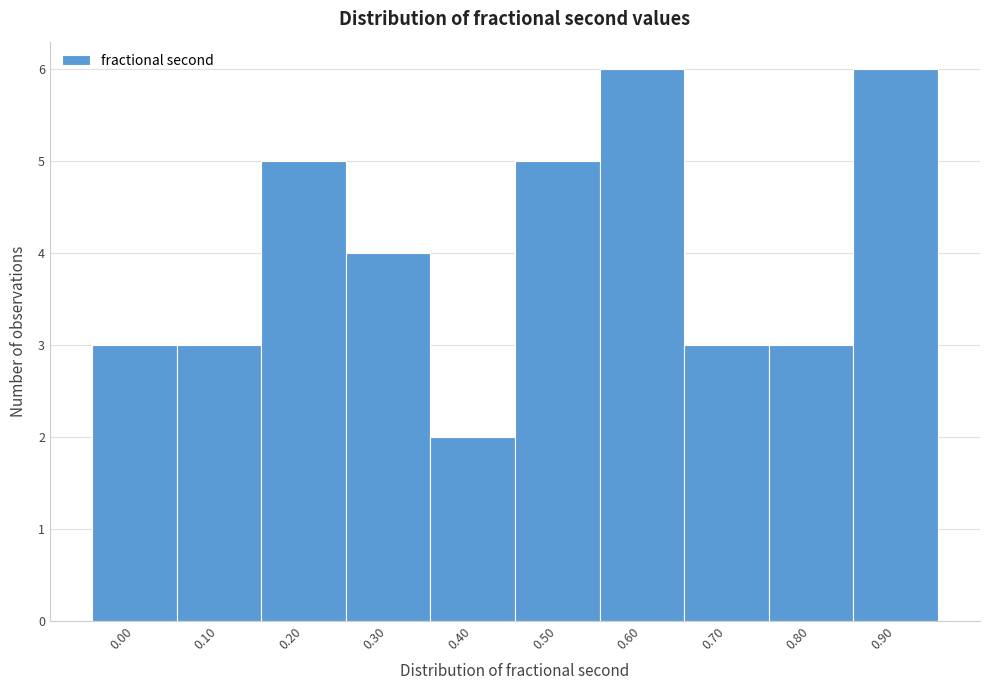

Reading right to left, what are all the values shown in this chart?

0.90=6	0.80=3	0.70=3	0.60=6	0.50=5	0.40=2	0.30=4	0.20=5	0.10=3	0.00=3